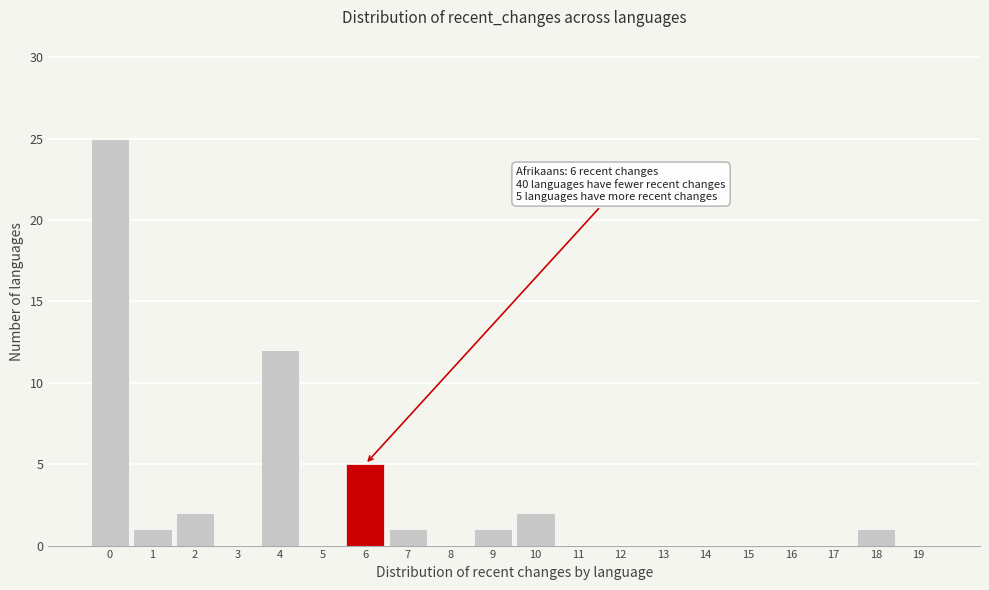

Reading left to right, what are all the values shown in this chart?

0=25	1=1	2=2	3=0	4=12	5=0	6=5	7=1	8=0	9=1	10=2	11=0	12=0	13=0	14=0	15=0	16=0	17=0	18=1	19=0